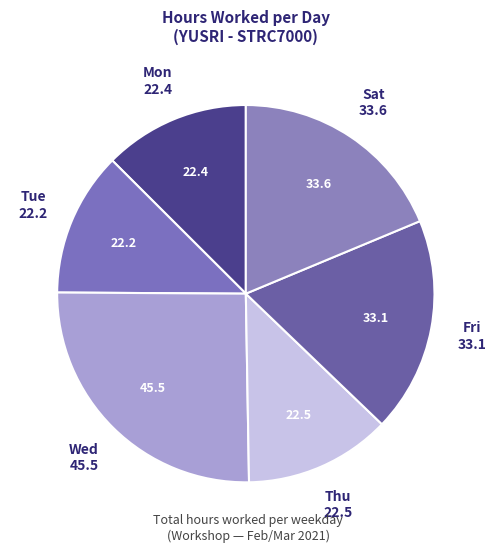

The Thu slice represents 13% of the pie. True or false?

True